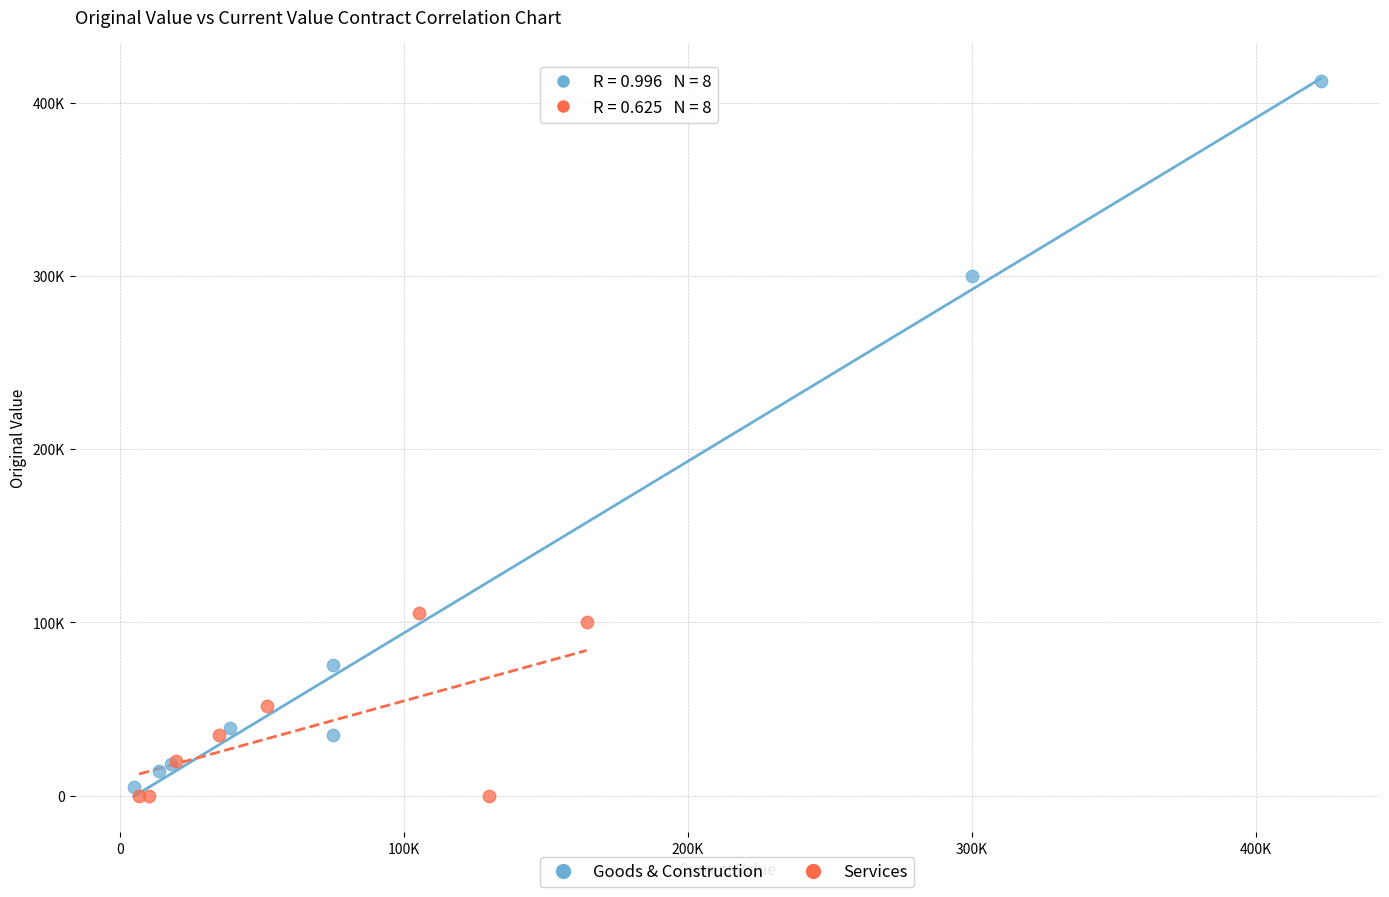

Which series contains the highest Y value?

Goods & Construction